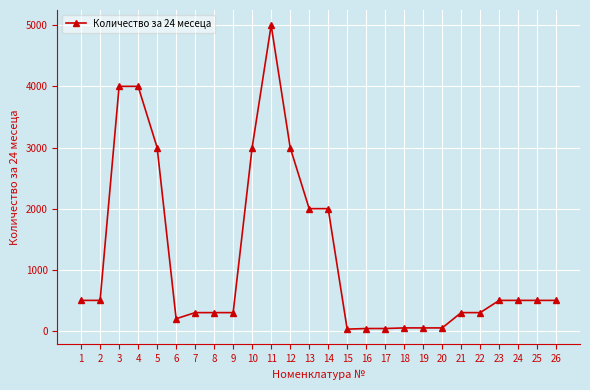

What is the average value?

1191